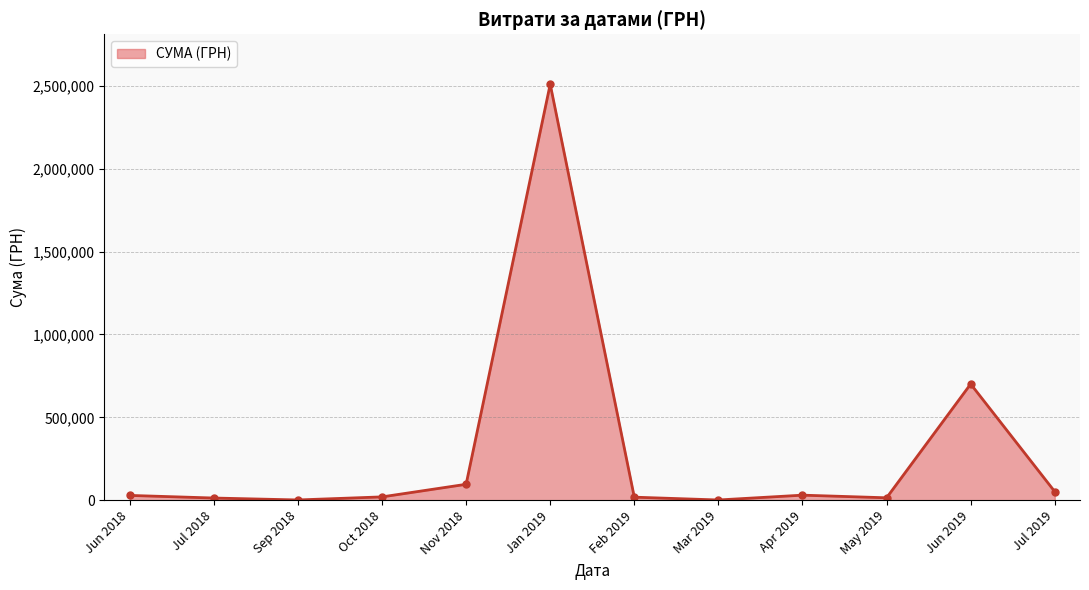

True or false: the data has more than 0 interior local peaks.

True